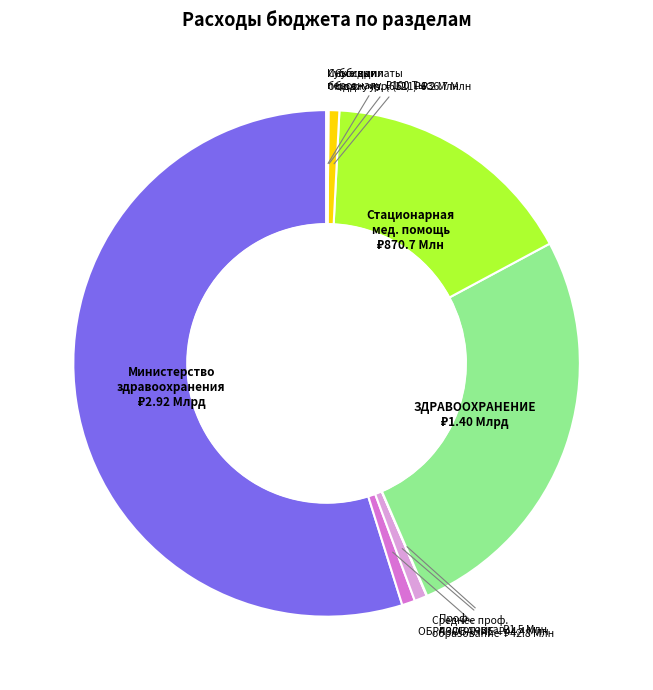

Is there a majority slice in this chart?

Yes